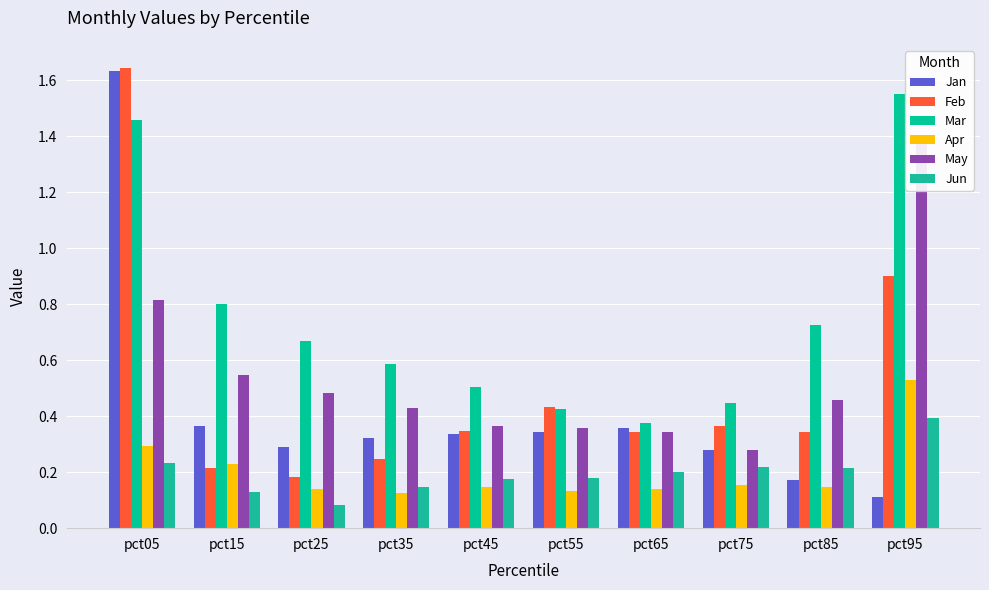

At which category is the sum across all series the highest?

pct05